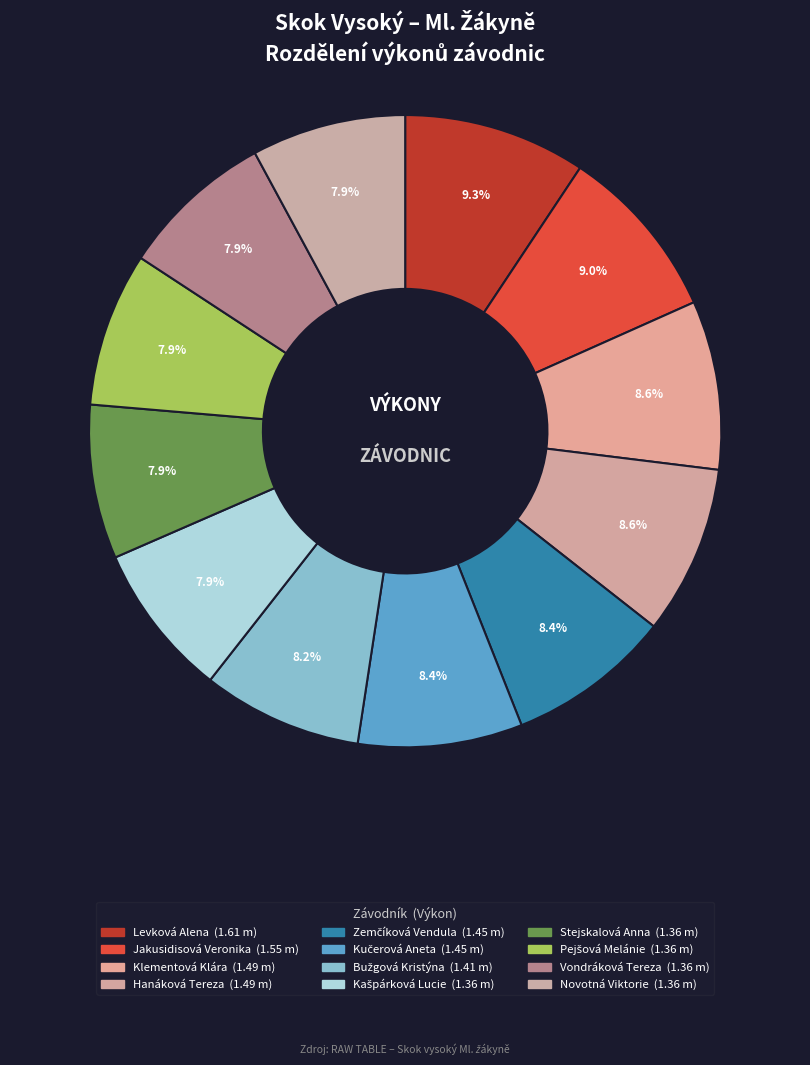

Which has a higher value, Klementová Klára or Levková Alena?

Levková Alena